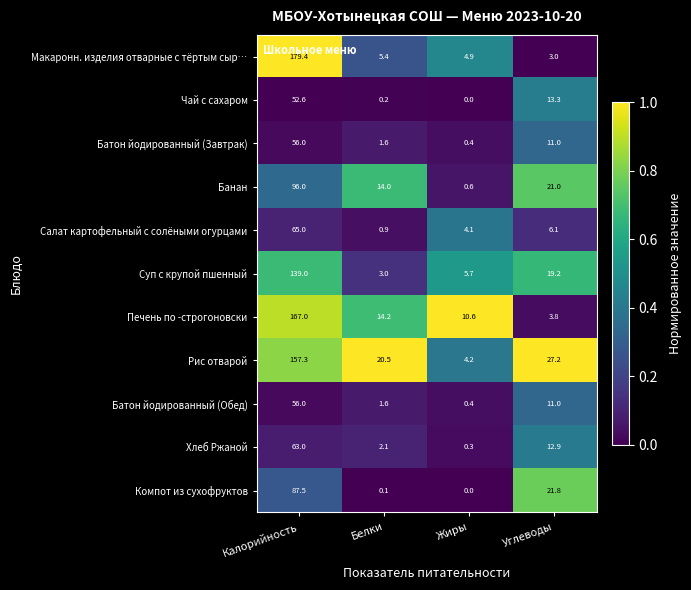

True or false: Печень по -строгоновски has a value of 1.9 at Углеводы.

False